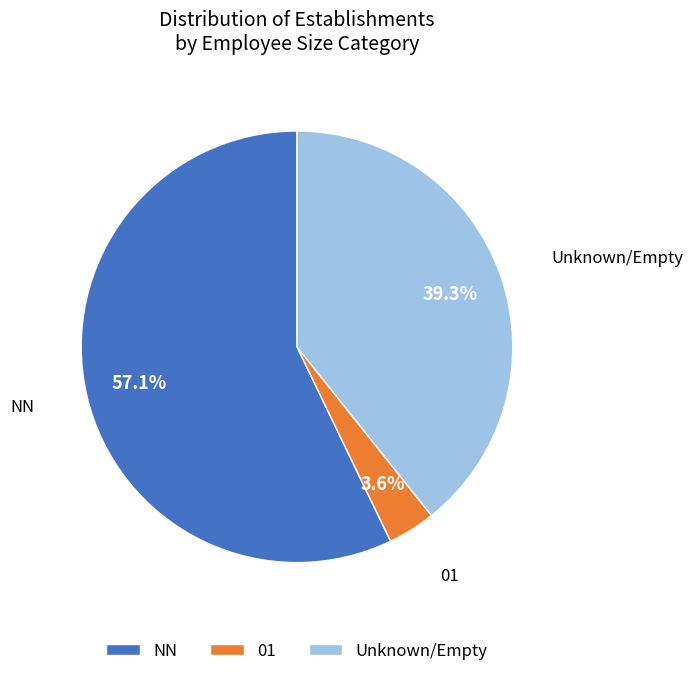

Combined, do Unknown/Empty and 01 account for over 50%?

No